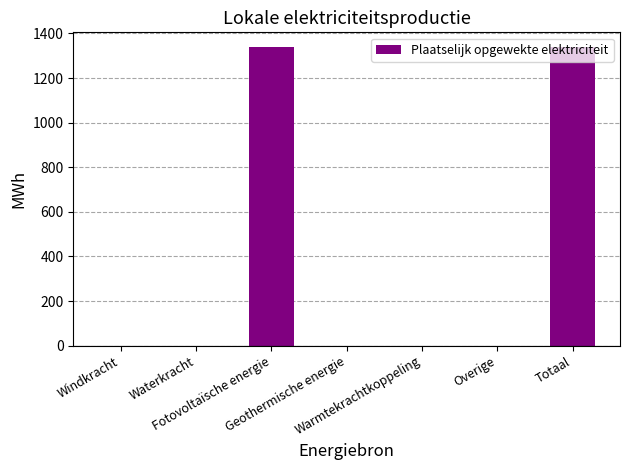

What is the sum of the values at Totaal and Geothermische energie?

1338.3